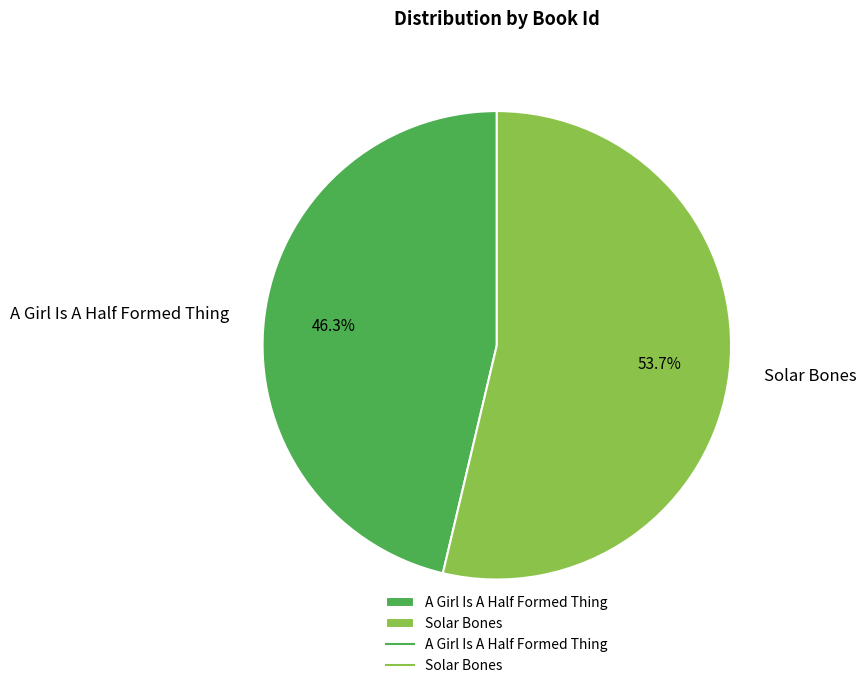

Rank the categories by value from highest to lowest.

Solar Bones, A Girl Is A Half Formed Thing